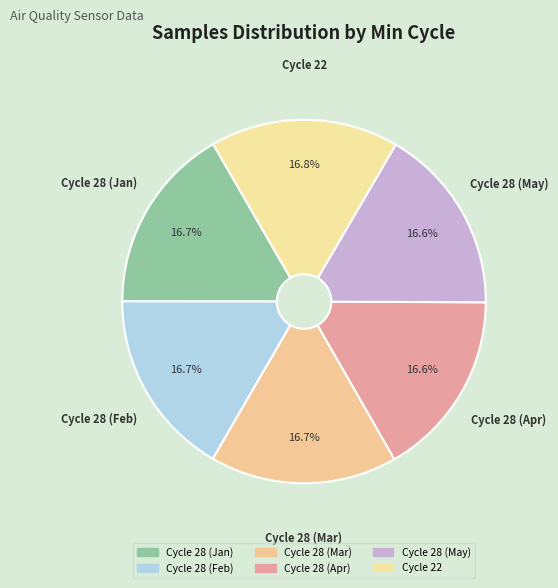

How many segments does this pie chart have?

6